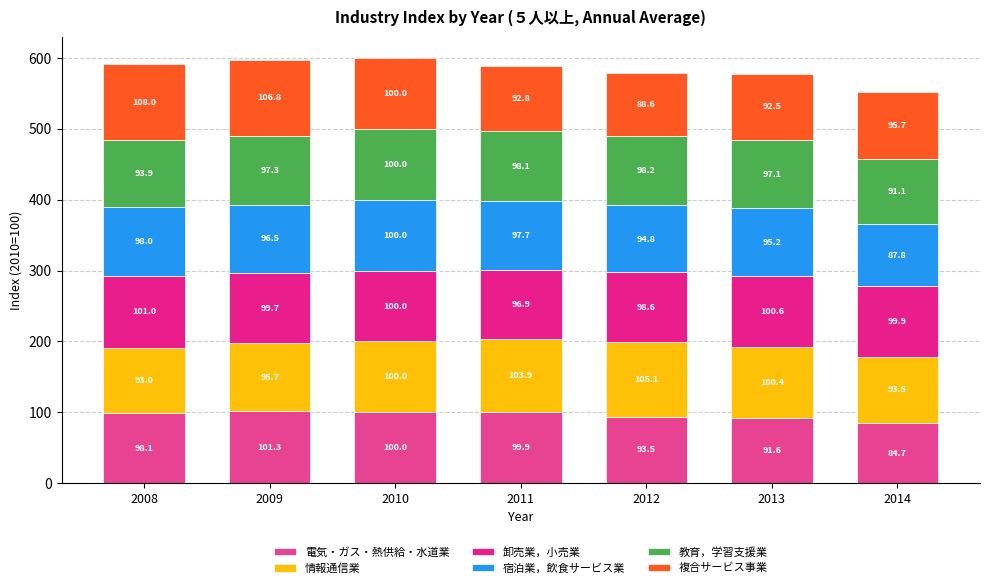

What is the total value across all series at 2013?

577.4